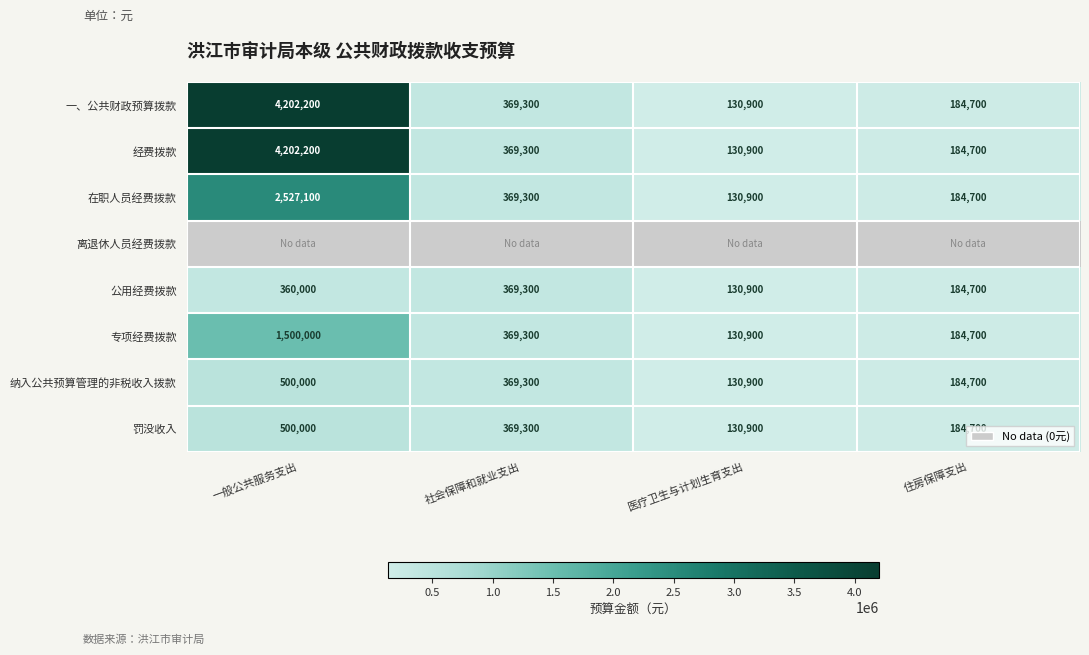

The 在职人员经费拨款 series shows 3347021 at 一般公共服务支出. True or false?

False